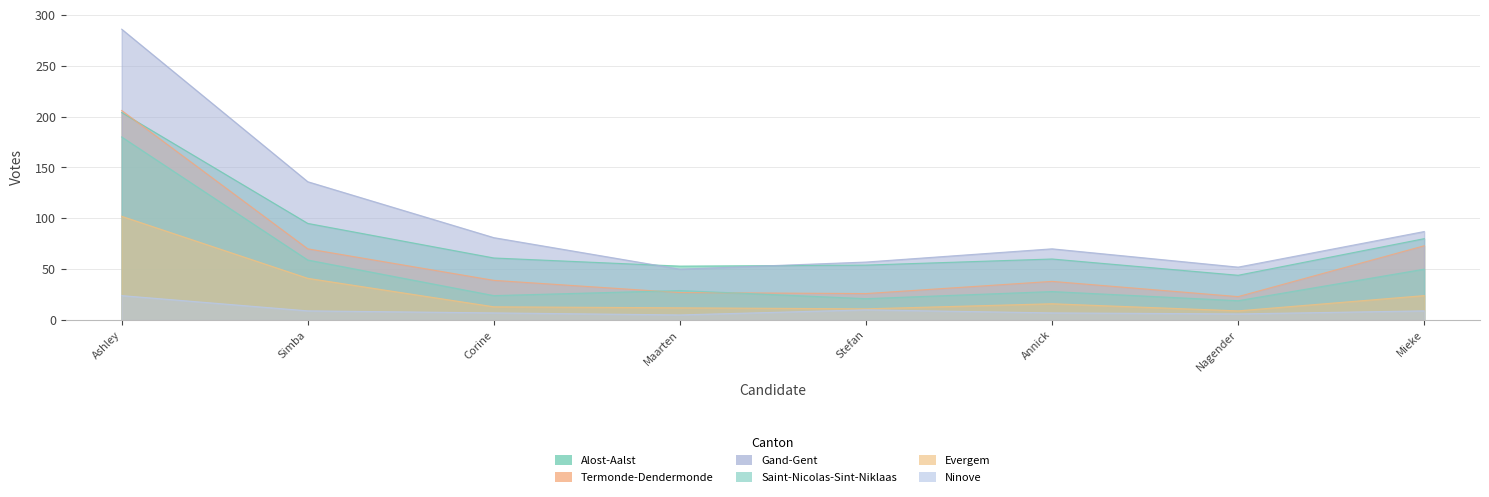

Which series has the widest spread of values?

Gand-Gent